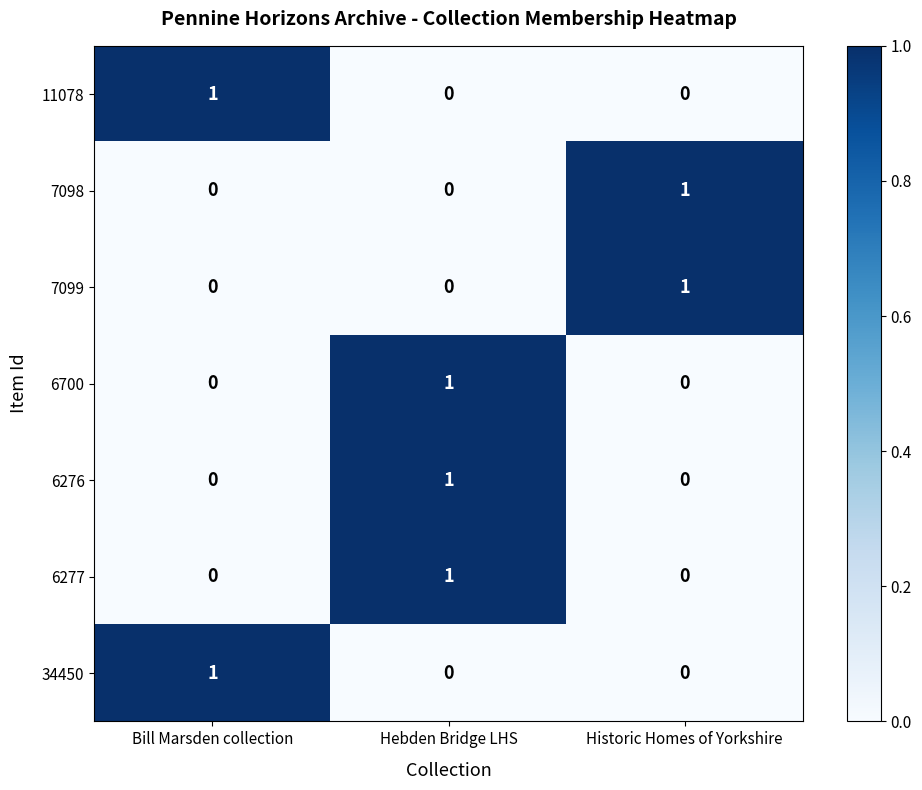

What is the spread (max minus min) of values at Historic Homes of Yorkshire?

1